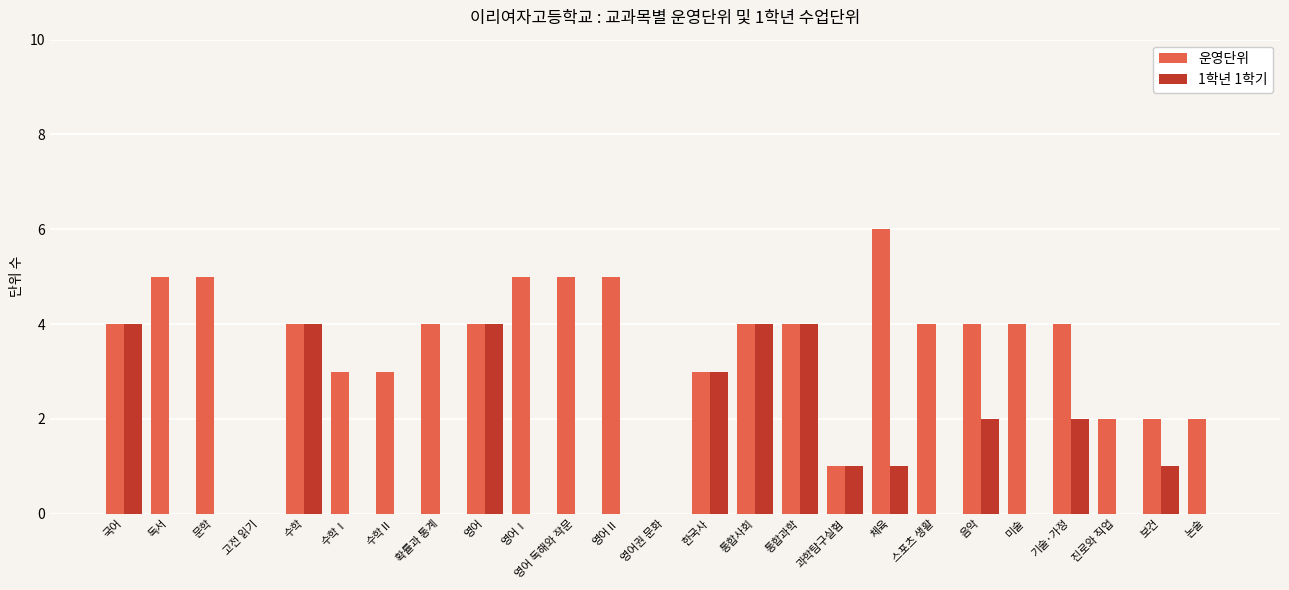

Which series changed the most between 과학탐구실험 and 보건?

운영단위